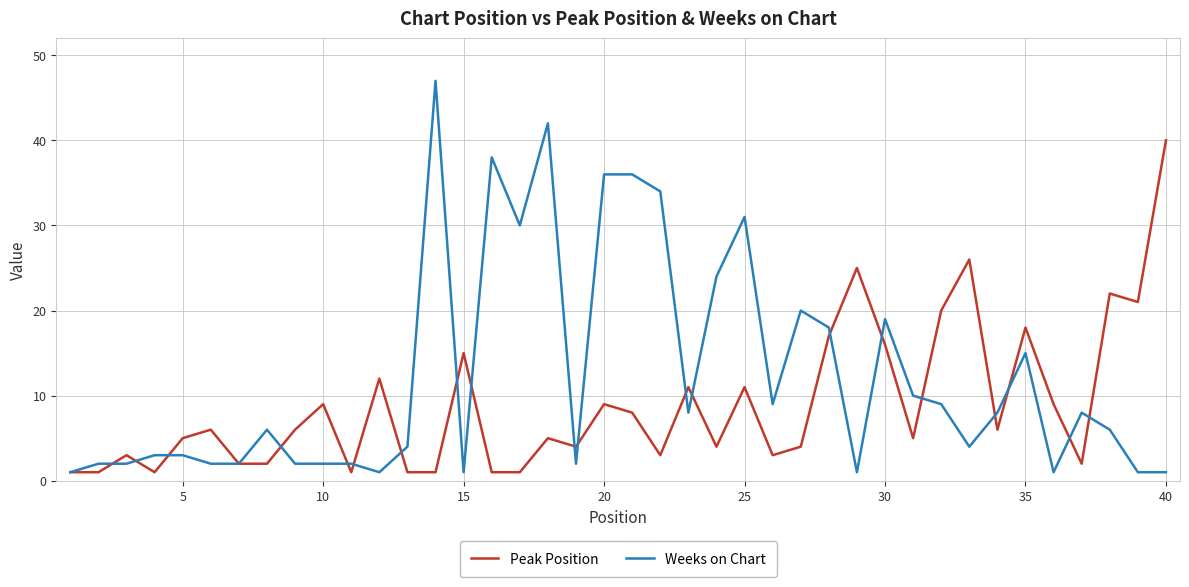

What is the sum of all Weeks on Chart values?

491